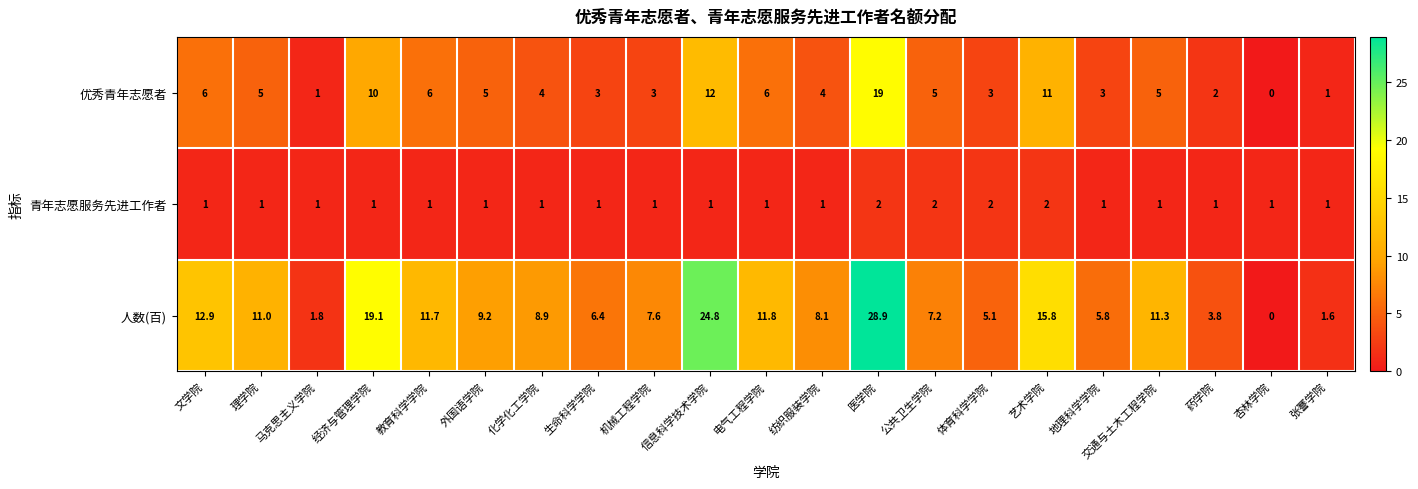

What is the spread (max minus min) of values at 信息科学技术学院?

23.8